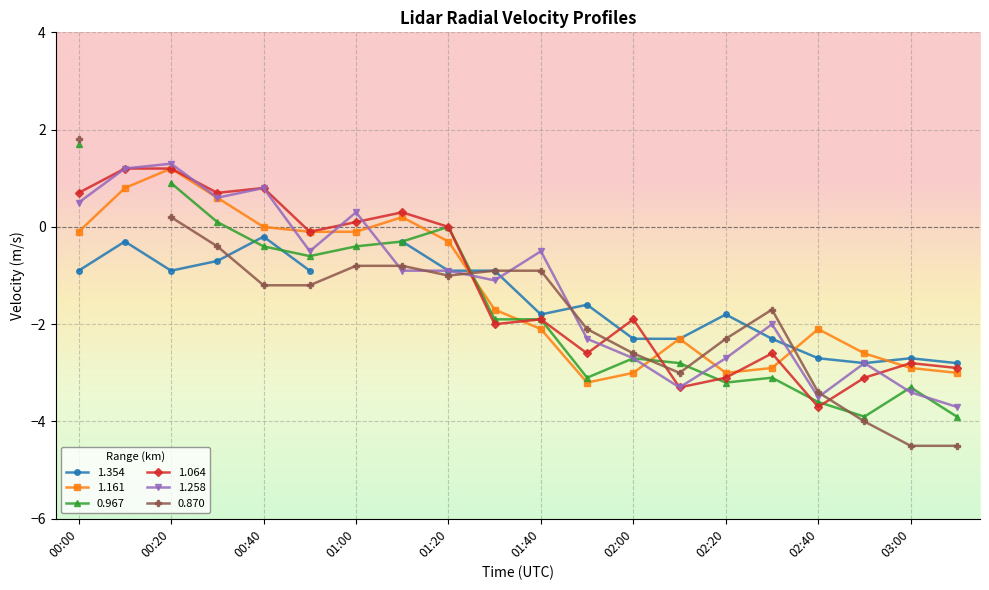

Which series has the largest total across all categories?

1.064